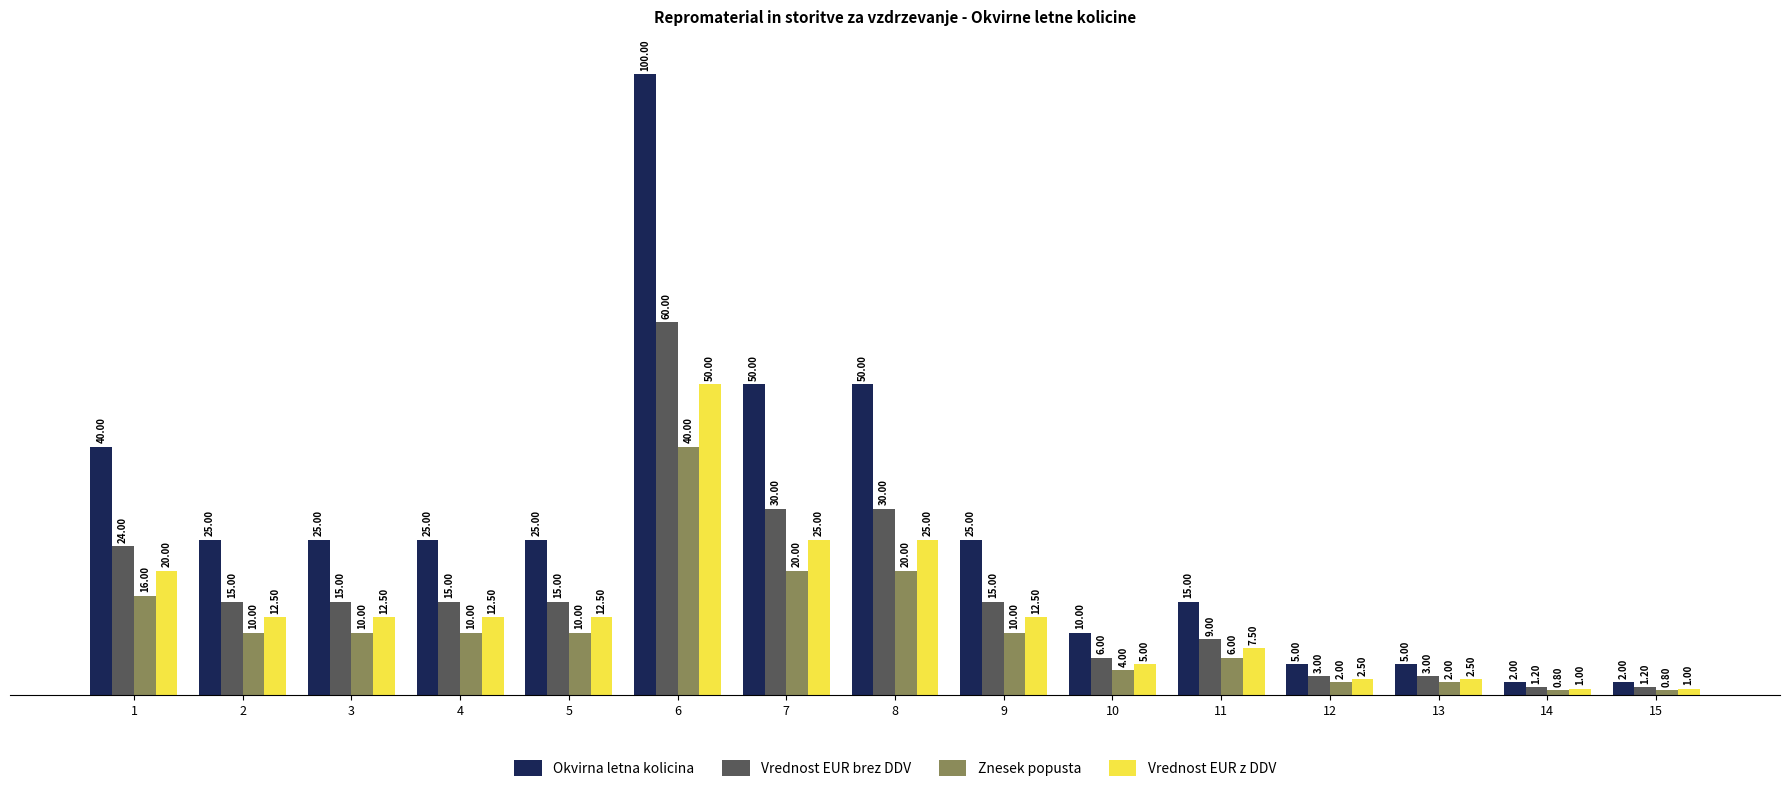

True or false: Okvirna letna kolicina has a value of 17.6 at 10.

False